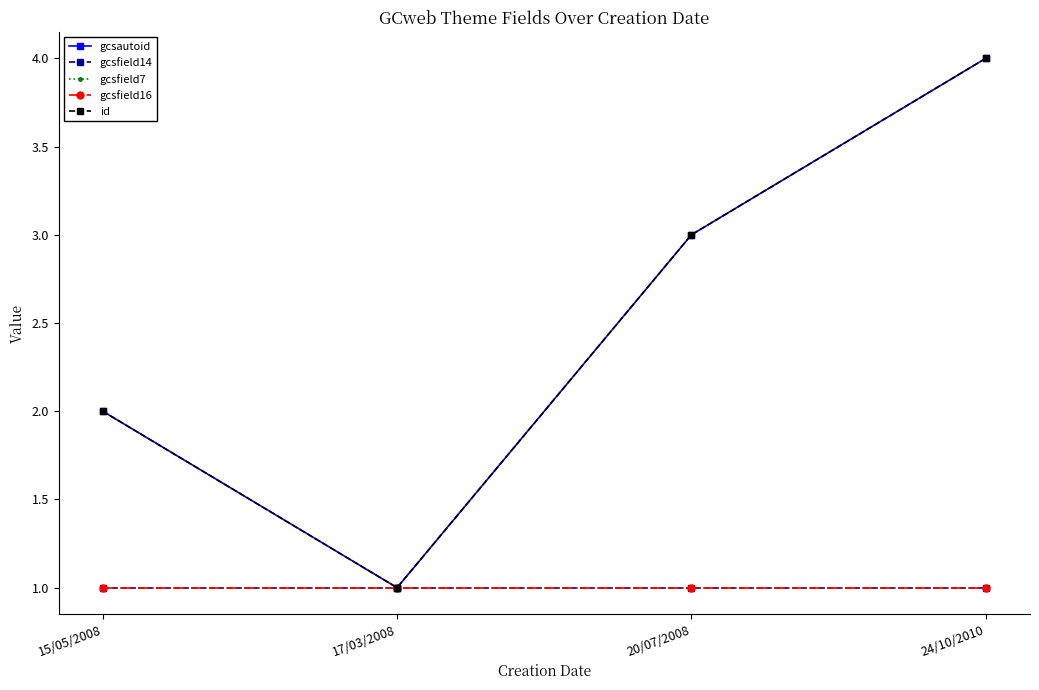

Is this an area chart (filled region under the line)?

No